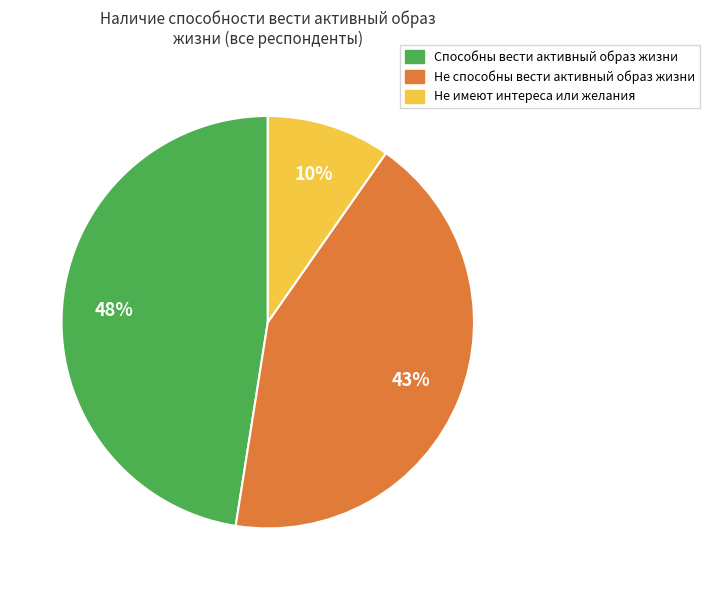

Which category has the smallest portion of the pie?

Не имеют интереса или желания